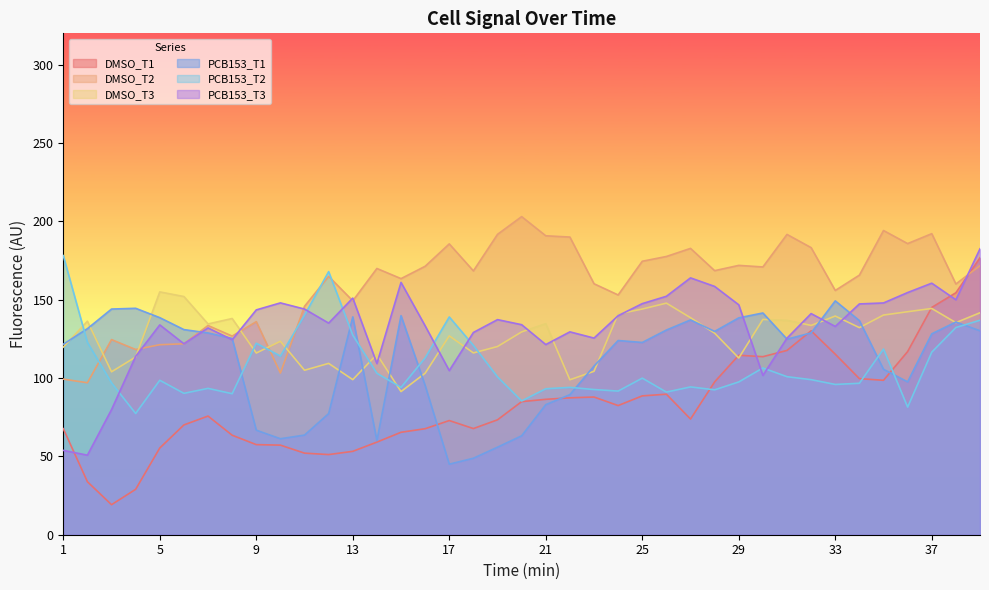

At which label does DMSO_T2 first exceed 168?

14